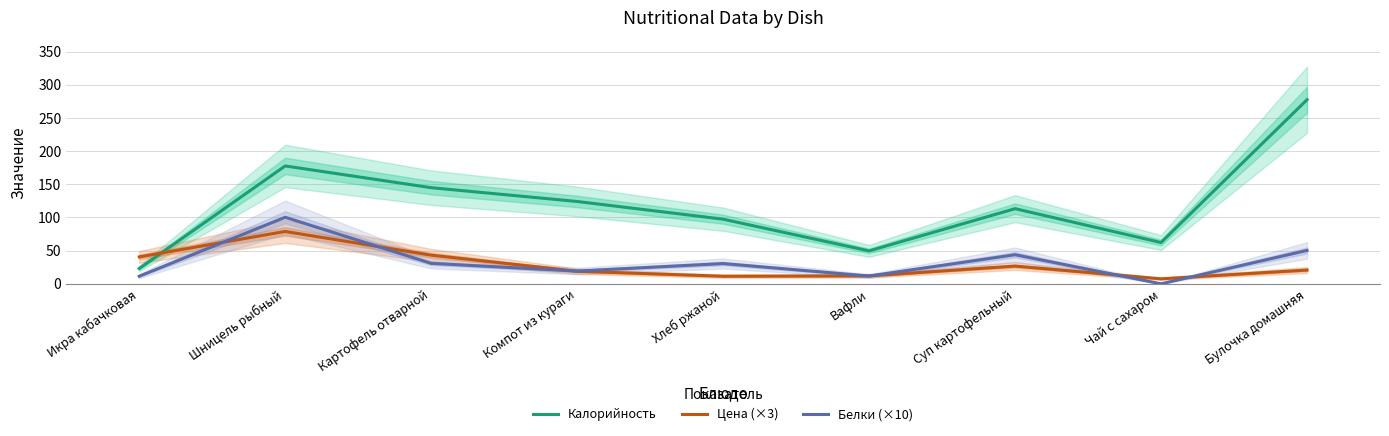

The value of Калорийность at Вафли is 78.6. True or false?

False